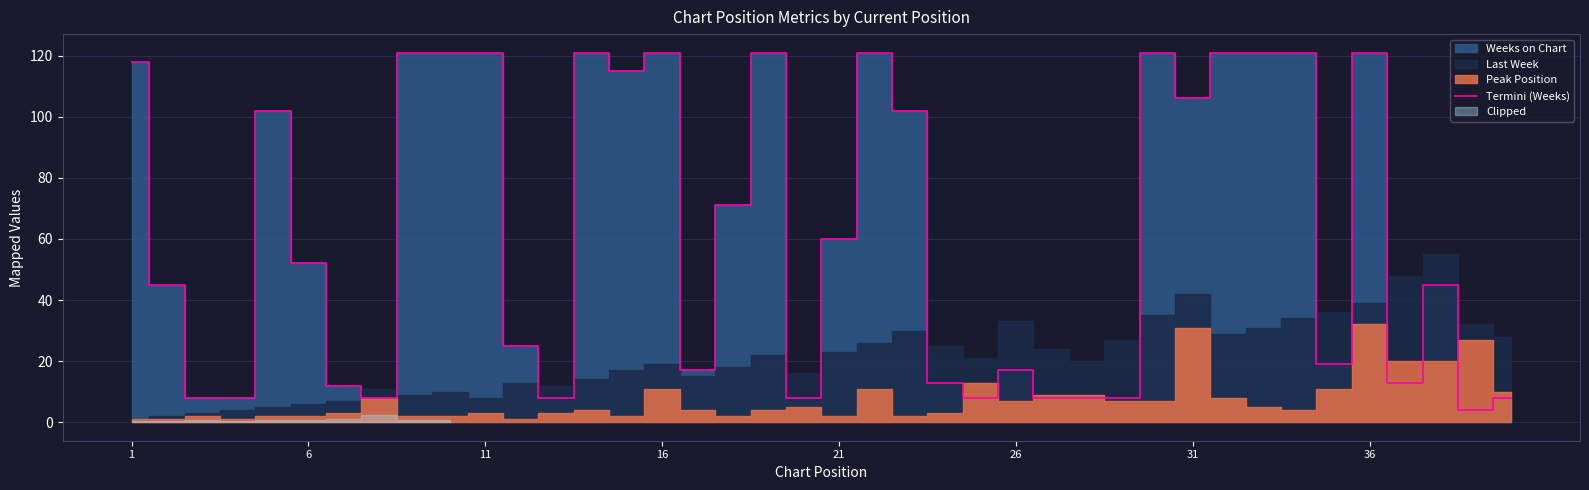

The Termini (Weeks) series shows 84 at 21. True or false?

False